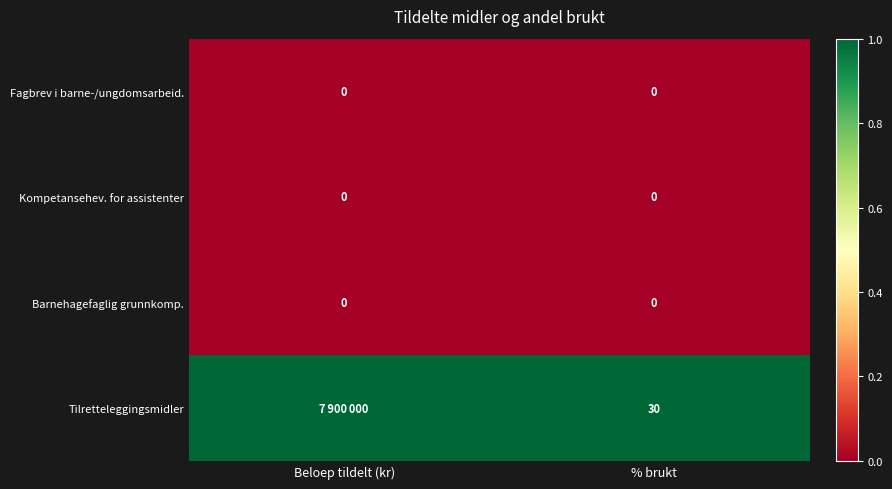

Is the value of Tilretteleggingsmidler at % brukt greater than the value of Fagbrev i barne-/ungdomsarbeid. at % brukt?

Yes